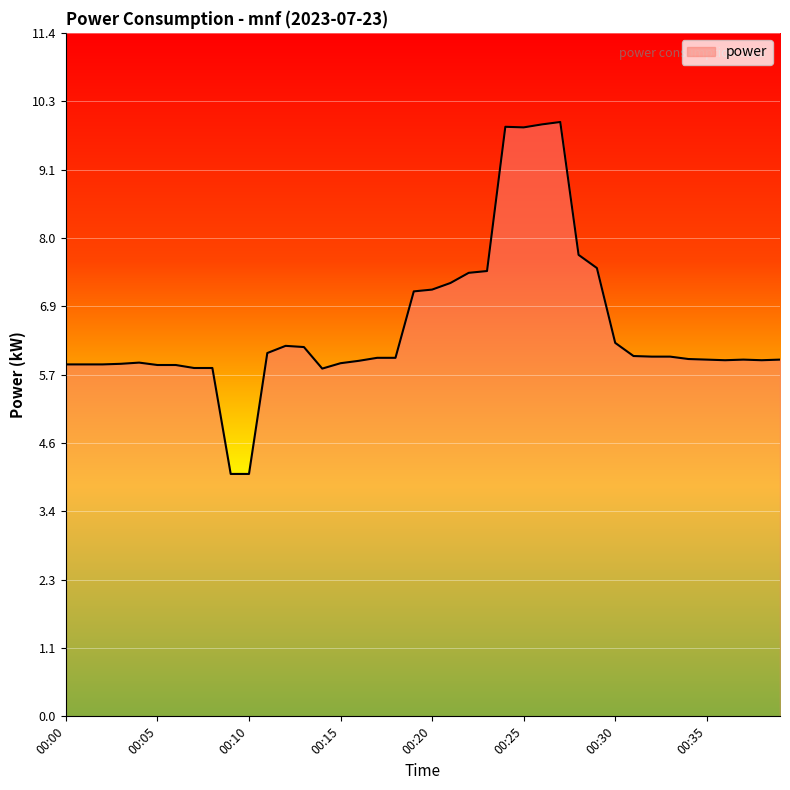

What is the greatest value displayed?

9.9